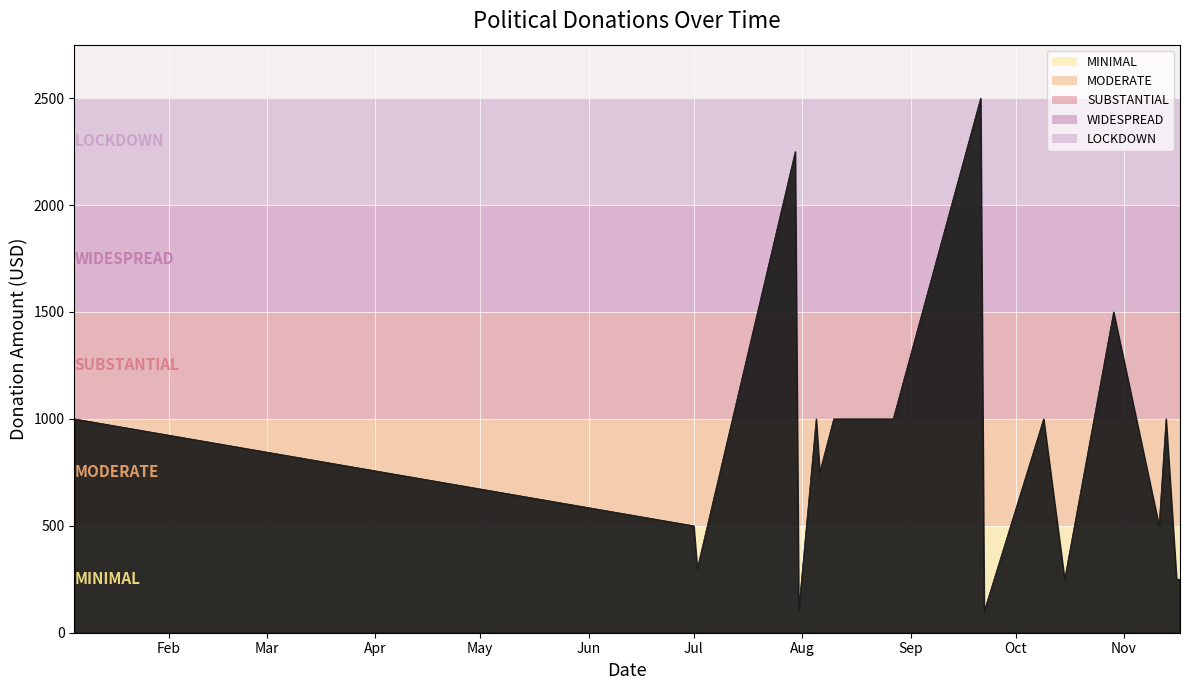

What is the greatest value displayed?

2500.0